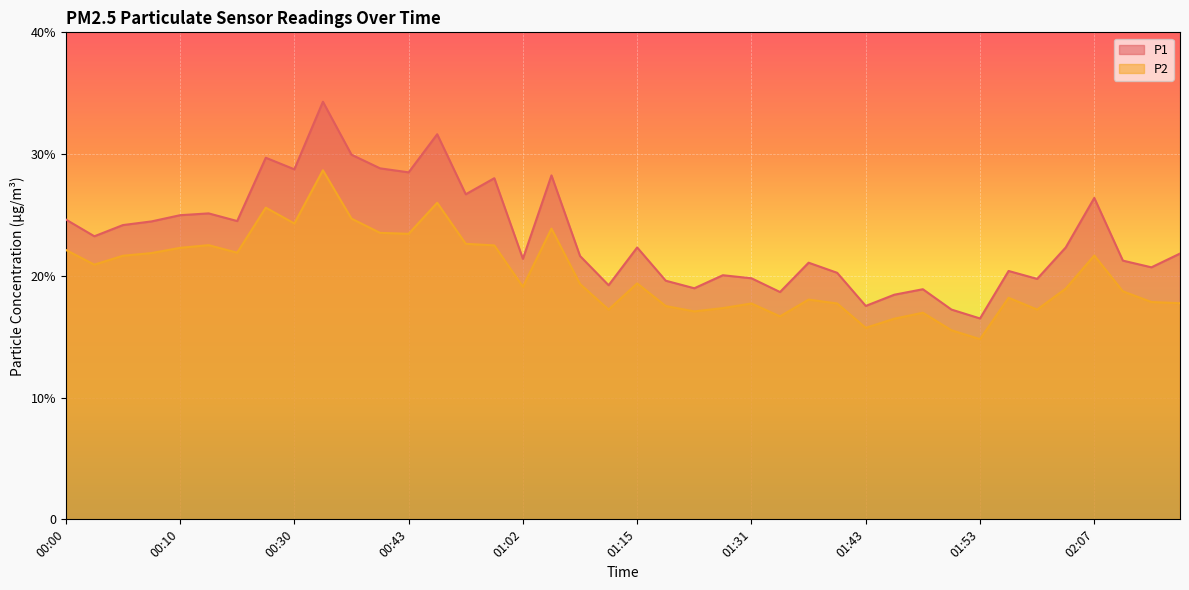

Read the P1 value at 00:35.

29.9